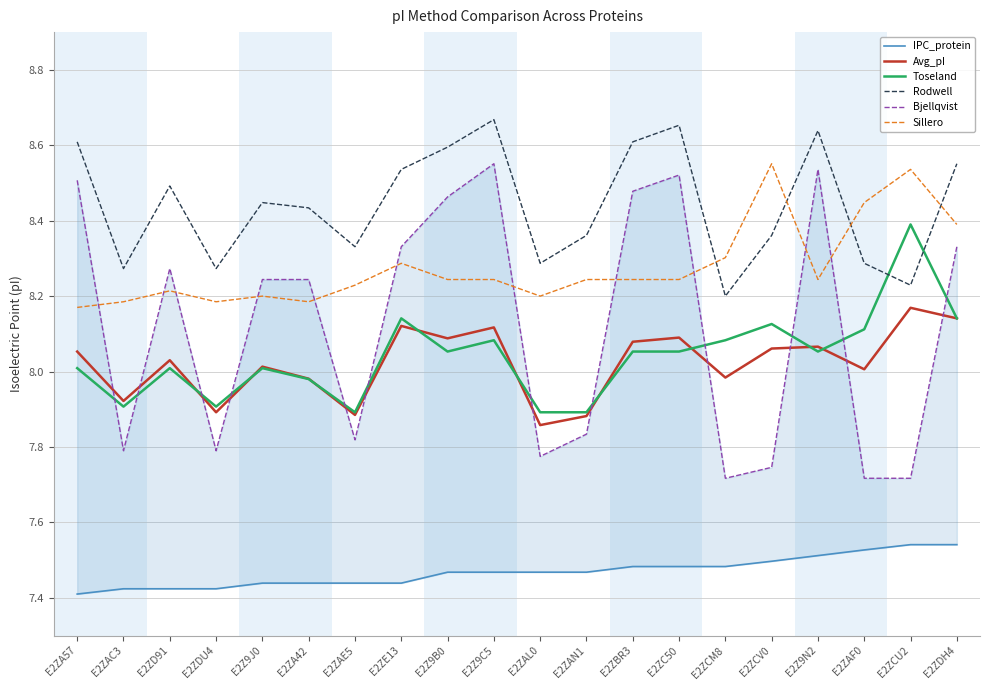

True or false: Sillero and IPC_protein intersect in this chart.

False